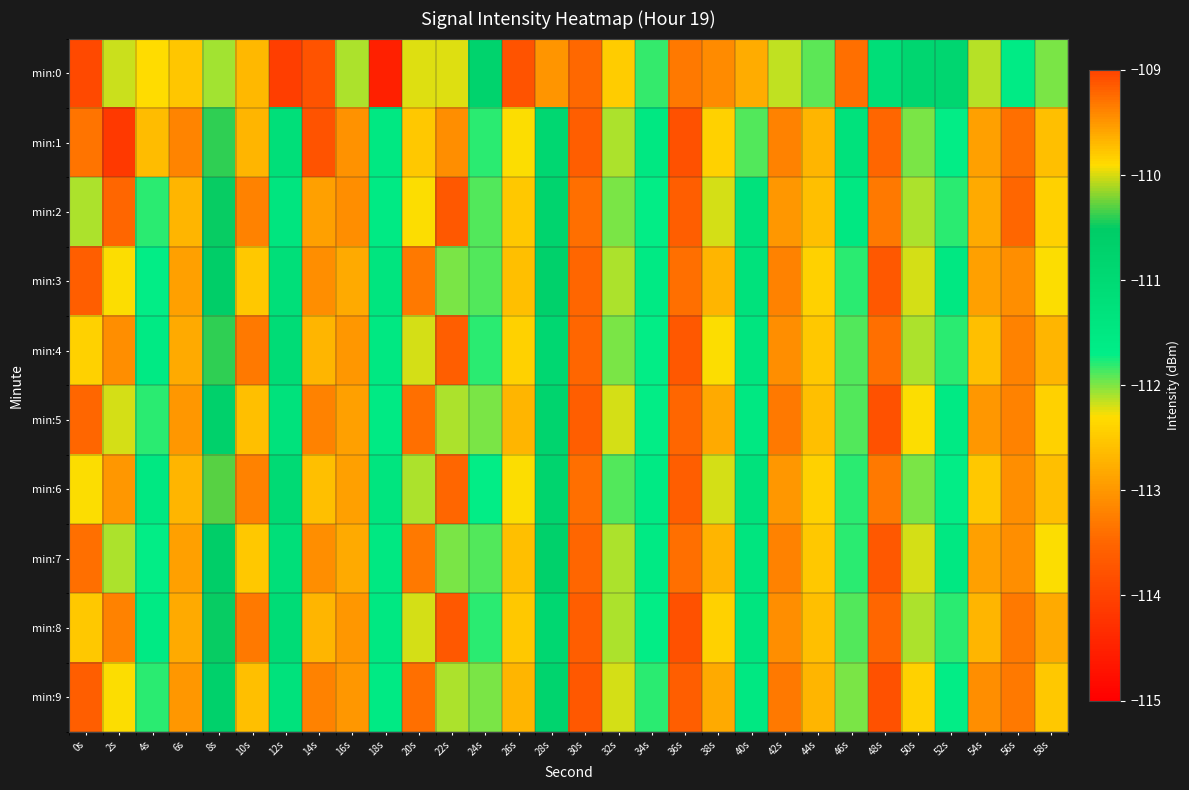

Reading left to right, what are all the values shown in this chart?

min:0: 0s=-113.9	2s=-112.2	4s=-109.9	6s=-112.5	8s=-112.1	10s=-112.7	12s=-114.1	14s=-109.1	16s=-112.1	18s=-114.5	20s=-112.2	22s=-112.2	24s=-110.8	26s=-113.8	28s=-113.0	30s=-113.5	32s=-109.8	34s=-111.8	36s=-113.3	38s=-113.1	40s=-112.8	42s=-112.1	44s=-111.9	46s=-113.4	48s=-111.2	50s=-110.9	52s=-110.9	54s=-112.1	56s=-111.6	58s=-112.0
min:1: 0s=-113.3	2s=-114.1	4s=-112.6	6s=-113.2	8s=-110.4	10s=-112.7	12s=-111.2	14s=-113.8	16s=-113.0	18s=-111.5	20s=-112.5	22s=-113.1	24s=-111.8	26s=-112.3	28s=-110.9	30s=-113.6	32s=-112.1	34s=-111.5	36s=-113.8	38s=-112.4	40s=-111.9	42s=-113.2	44s=-112.7	46s=-111.3	48s=-113.5	50s=-112.0	52s=-111.7	54s=-112.9	56s=-113.4	58s=-112.6
min:2: 0s=-112.1	2s=-113.5	4s=-111.8	6s=-112.7	8s=-110.5	10s=-113.2	12s=-111.4	14s=-112.9	16s=-113.1	18s=-111.6	20s=-112.3	22s=-113.7	24s=-111.9	26s=-112.5	28s=-110.8	30s=-113.4	32s=-112.0	34s=-111.7	36s=-113.6	38s=-112.2	40s=-111.3	42s=-113.0	44s=-112.6	46s=-111.5	48s=-113.3	50s=-112.1	52s=-111.8	54s=-112.8	56s=-113.5	58s=-112.4
min:3: 0s=-113.6	2s=-112.3	4s=-111.7	6s=-112.9	8s=-110.6	10s=-112.5	12s=-111.2	14s=-113.1	16s=-112.8	18s=-111.4	20s=-113.3	22s=-112.0	24s=-111.9	26s=-112.6	28s=-110.7	30s=-113.5	32s=-112.1	34s=-111.6	36s=-113.4	38s=-112.7	40s=-111.3	42s=-113.2	44s=-112.4	46s=-111.8	48s=-113.7	50s=-112.2	52s=-111.5	54s=-112.9	56s=-113.1	58s=-112.3
min:4: 0s=-112.4	2s=-113.1	4s=-111.6	6s=-112.8	8s=-110.4	10s=-113.3	12s=-111.1	14s=-112.7	16s=-113.0	18s=-111.5	20s=-112.2	22s=-113.6	24s=-111.8	26s=-112.4	28s=-110.9	30s=-113.5	32s=-112.0	34s=-111.7	36s=-113.7	38s=-112.3	40s=-111.4	42s=-113.1	44s=-112.5	46s=-111.9	48s=-113.4	50s=-112.1	52s=-111.8	54s=-112.6	56s=-113.2	58s=-112.7
min:5: 0s=-113.5	2s=-112.2	4s=-111.8	6s=-113.0	8s=-110.7	10s=-112.6	12s=-111.3	14s=-113.2	16s=-112.9	18s=-111.6	20s=-113.4	22s=-112.1	24s=-112.0	26s=-112.7	28s=-110.8	30s=-113.6	32s=-112.2	34s=-111.7	36s=-113.5	38s=-112.8	40s=-111.5	42s=-113.3	44s=-112.6	46s=-111.9	48s=-113.8	50s=-112.3	52s=-111.6	54s=-113.0	56s=-113.2	58s=-112.4
min:6: 0s=-112.3	2s=-113.0	4s=-111.5	6s=-112.7	8s=-110.3	10s=-113.2	12s=-111.0	14s=-112.6	16s=-112.9	18s=-111.4	20s=-112.1	22s=-113.5	24s=-111.7	26s=-112.3	28s=-110.8	30s=-113.4	32s=-111.9	34s=-111.6	36s=-113.6	38s=-112.2	40s=-111.3	42s=-113.0	44s=-112.4	46s=-111.8	48s=-113.3	50s=-112.0	52s=-111.7	54s=-112.5	56s=-113.1	58s=-112.6
min:7: 0s=-113.4	2s=-112.1	4s=-111.7	6s=-112.9	8s=-110.6	10s=-112.5	12s=-111.2	14s=-113.1	16s=-112.8	18s=-111.5	20s=-113.3	22s=-112.0	24s=-111.9	26s=-112.6	28s=-110.7	30s=-113.5	32s=-112.1	34s=-111.6	36s=-113.4	38s=-112.7	40s=-111.4	42s=-113.2	44s=-112.5	46s=-111.8	48s=-113.7	50s=-112.2	52s=-111.5	54s=-112.9	56s=-113.1	58s=-112.3
min:8: 0s=-112.5	2s=-113.2	4s=-111.6	6s=-112.8	8s=-110.5	10s=-113.3	12s=-111.1	14s=-112.7	16s=-113.0	18s=-111.5	20s=-112.2	22s=-113.7	24s=-111.8	26s=-112.5	28s=-110.9	30s=-113.6	32s=-112.1	34s=-111.7	36s=-113.8	38s=-112.4	40s=-111.4	42s=-113.1	44s=-112.6	46s=-111.9	48s=-113.5	50s=-112.1	52s=-111.8	54s=-112.7	56s=-113.3	58s=-112.8
min:9: 0s=-113.6	2s=-112.3	4s=-111.8	6s=-113.0	8s=-110.7	10s=-112.6	12s=-111.3	14s=-113.2	16s=-113.0	18s=-111.6	20s=-113.4	22s=-112.1	24s=-112.0	26s=-112.7	28s=-110.8	30s=-113.7	32s=-112.2	34s=-111.8	36s=-113.6	38s=-112.8	40s=-111.5	42s=-113.3	44s=-112.7	46s=-112.0	48s=-113.8	50s=-112.4	52s=-111.7	54s=-113.1	56s=-113.3	58s=-112.5